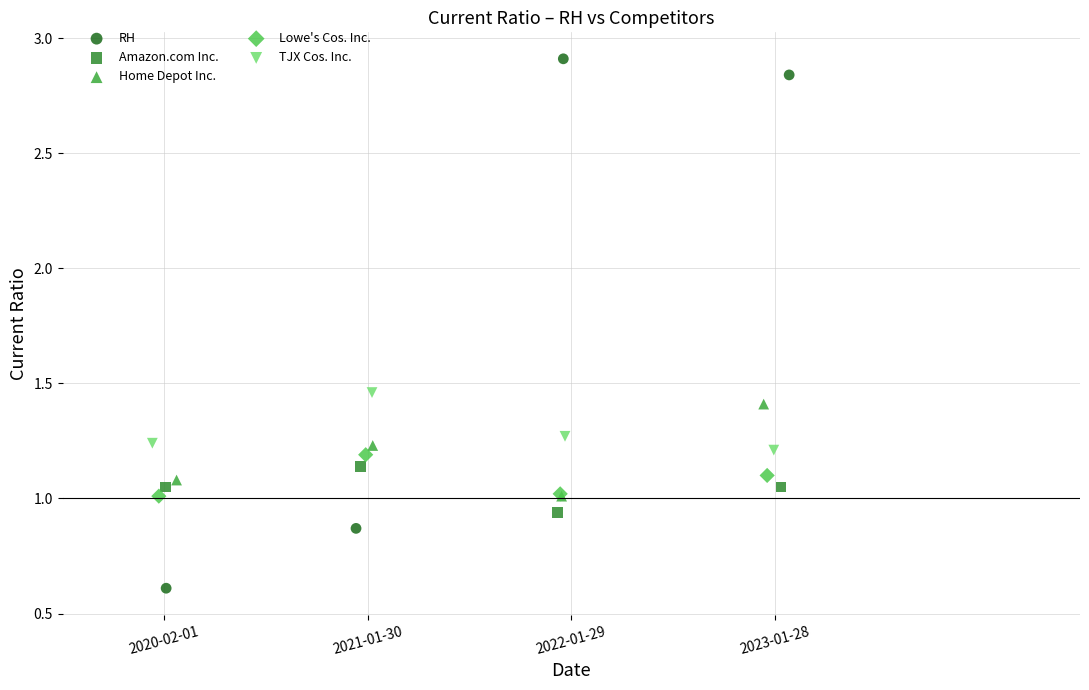

Which series has the widest spread of Y values?

RH